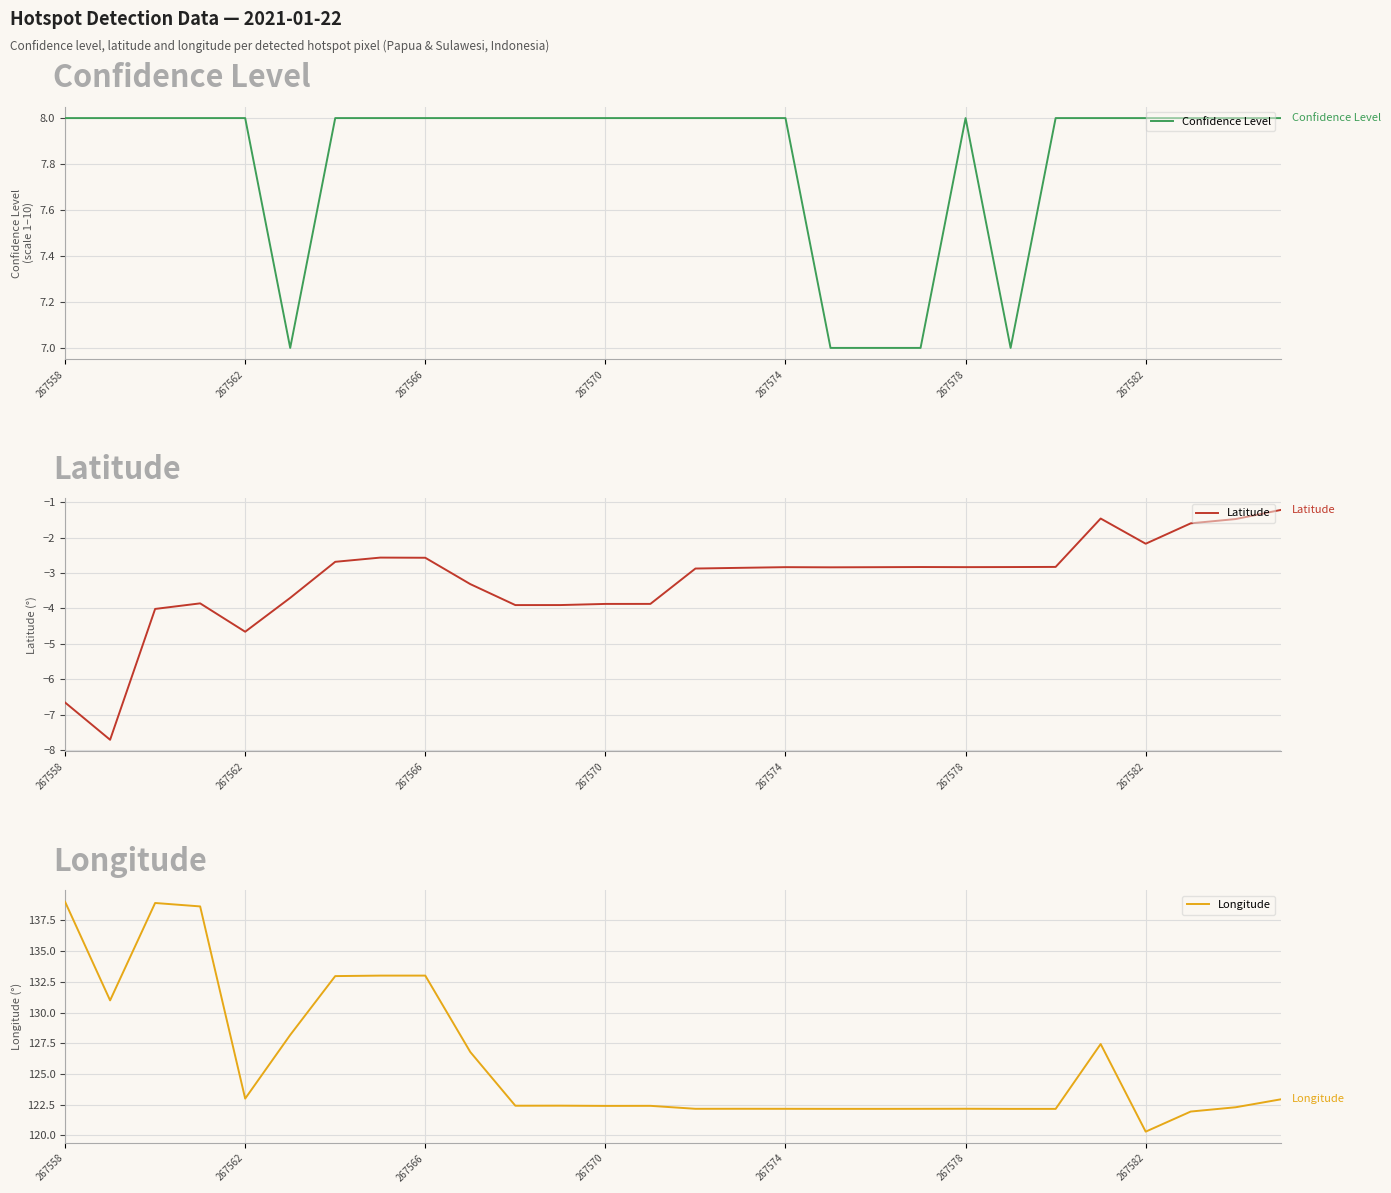

At which label does Longitude reach its minimum?

267582